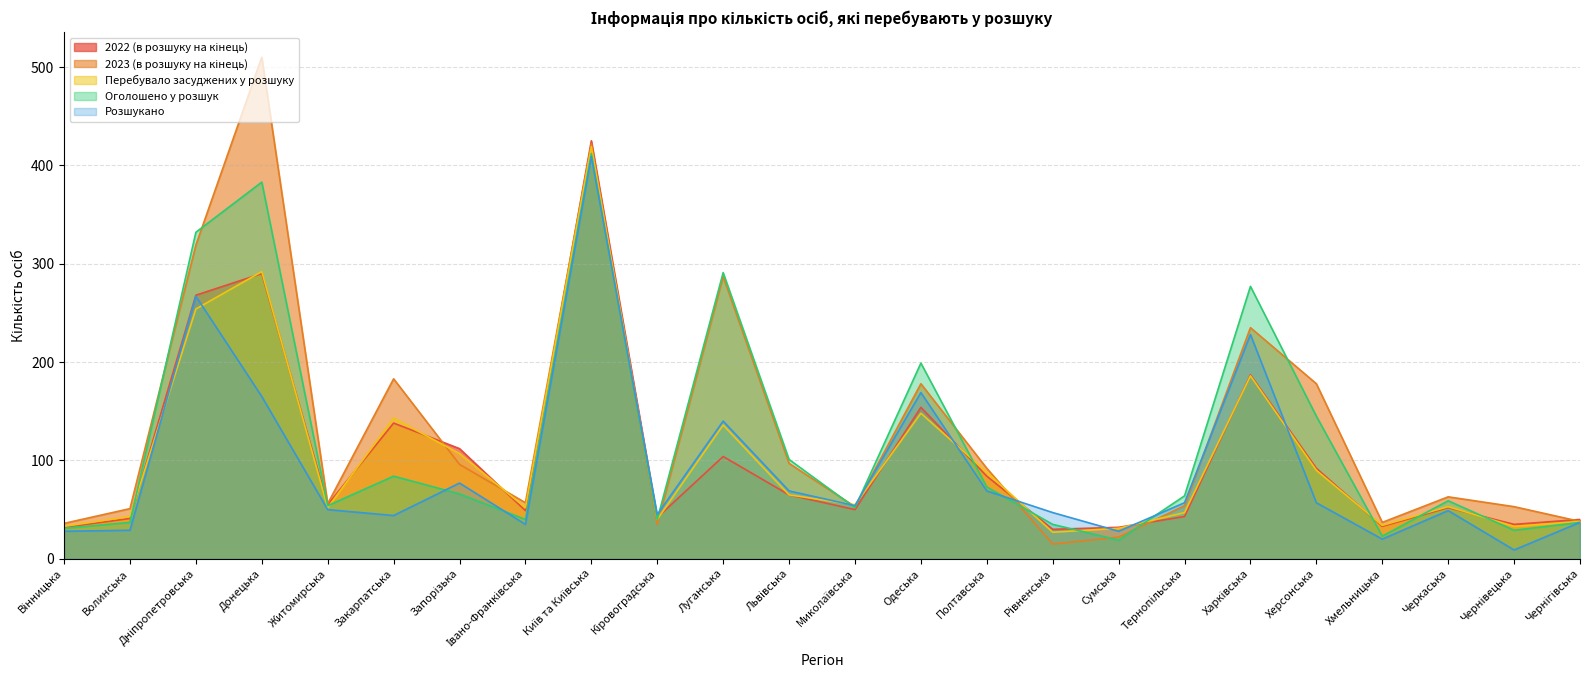

At which category is the sum across all series the highest?

Київ та Київська